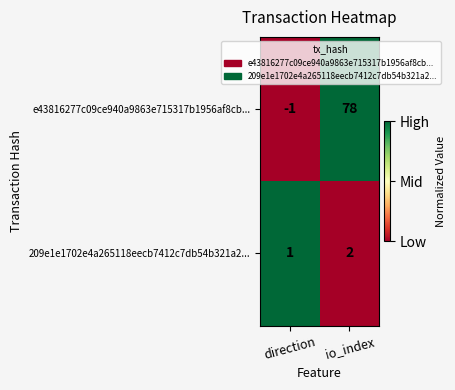

True or false: 209e1e1702e4a265118eecb7412c7db54b321a2... has a value of 2 at io_index.

True